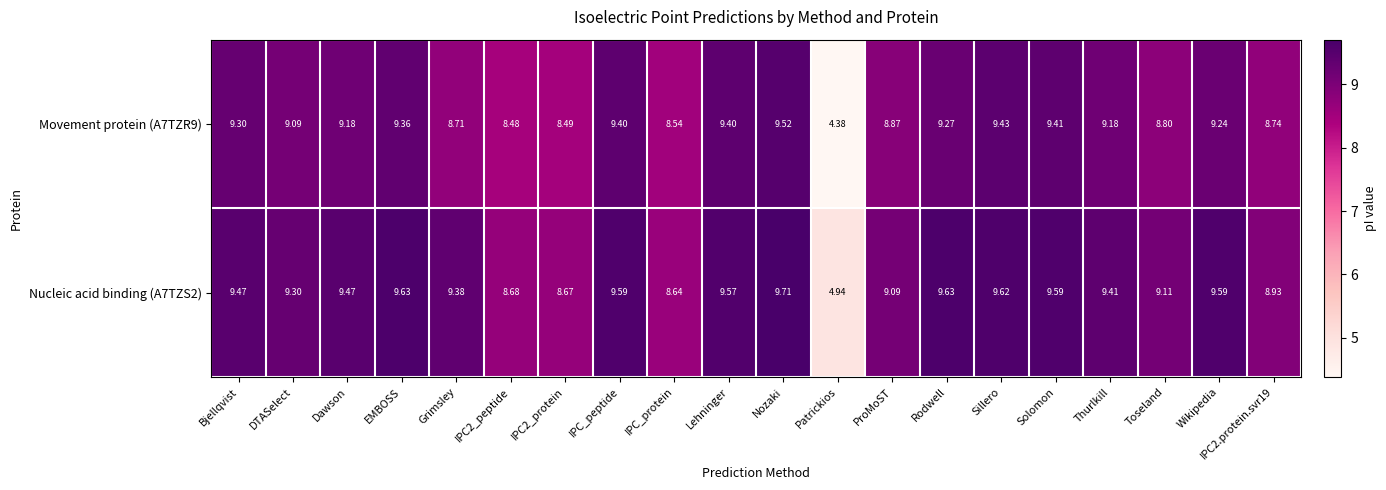

Rank the series by their maximum value, from lowest to highest.

Movement protein (A7TZR9), Nucleic acid binding (A7TZS2)